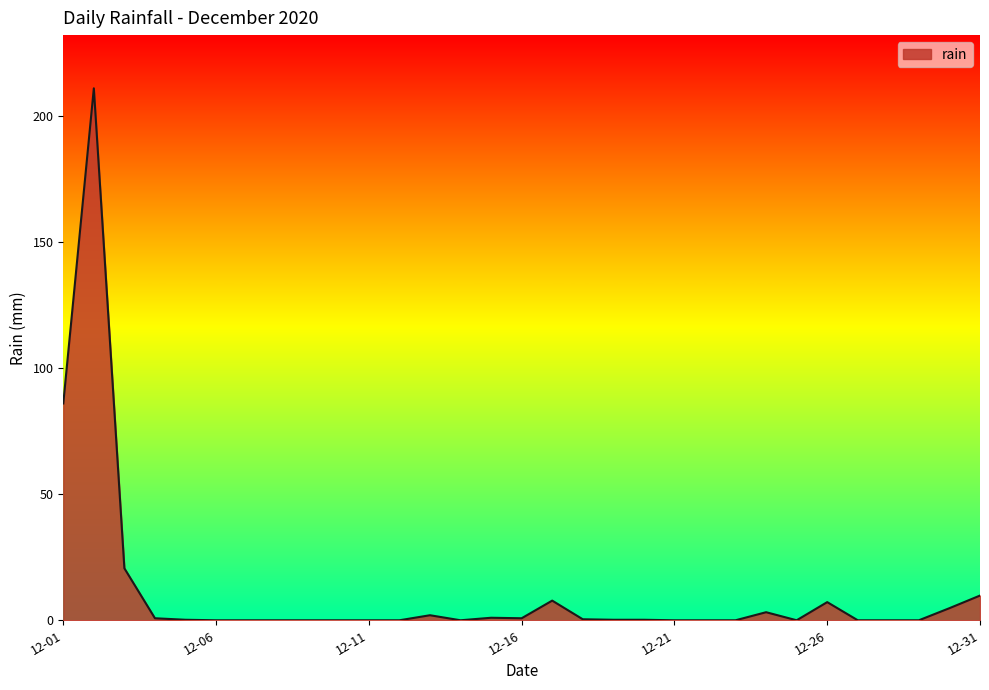

What is the difference between the maximum and minimum values?

211.0